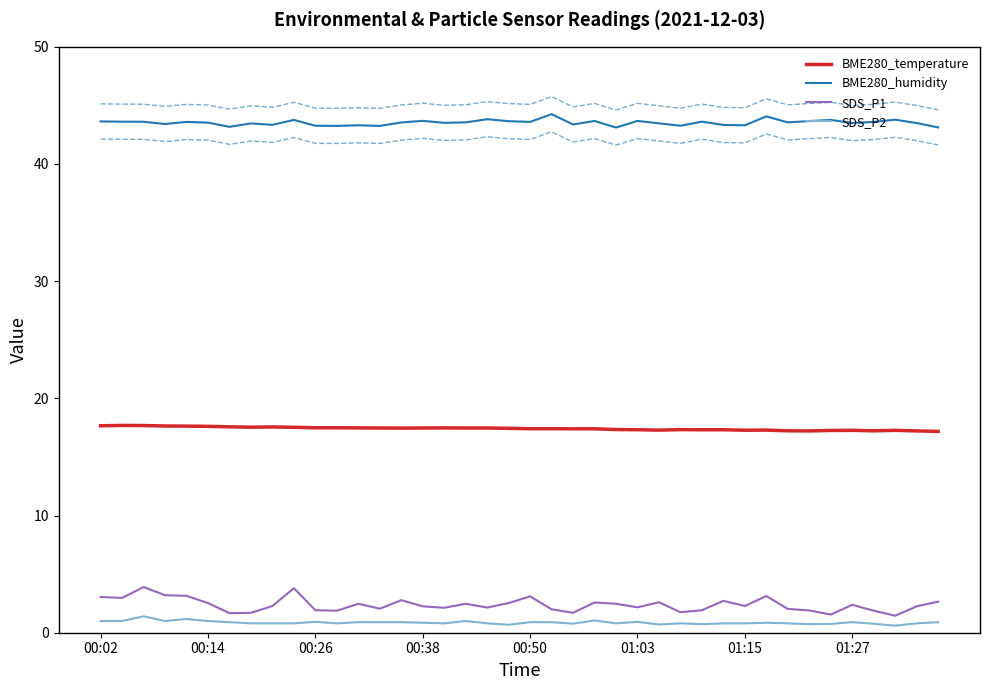

What are all the series names shown in the legend?

BME280_temperature, BME280_humidity, SDS_P1, SDS_P2